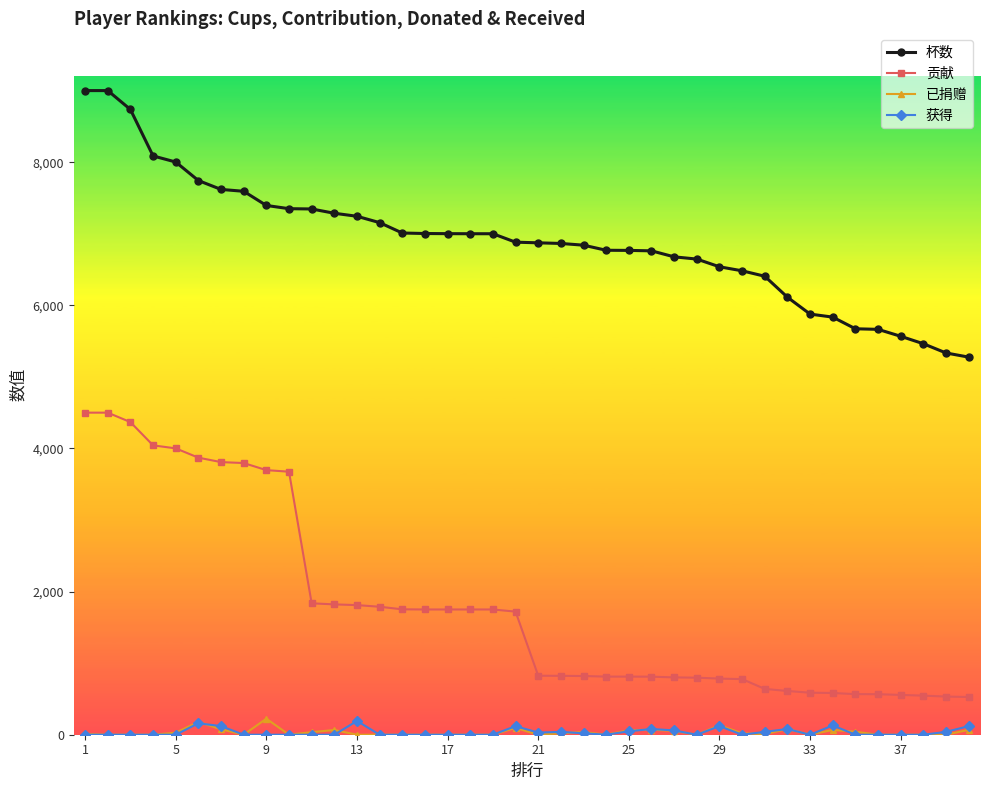

What is the maximum value for 获得?

192